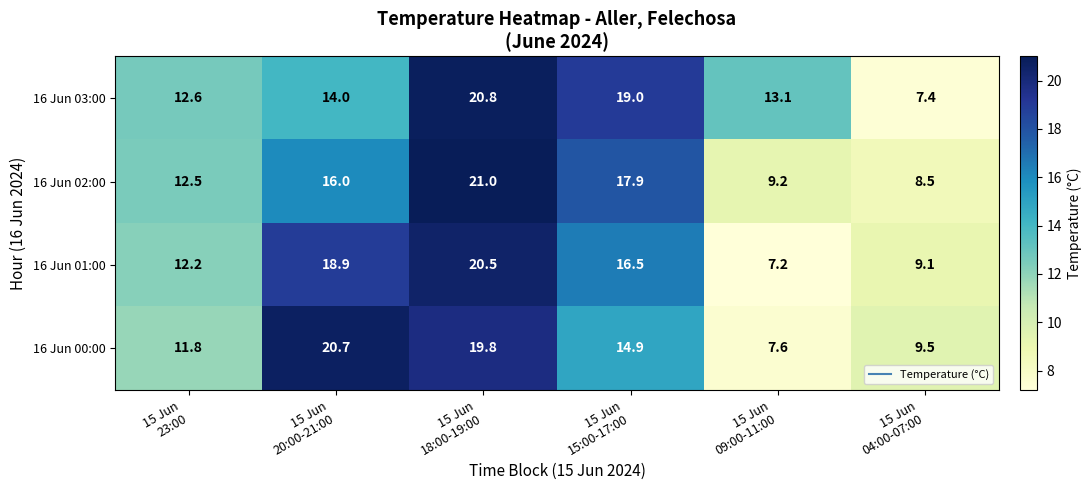

What is the smallest value displayed?

7.2